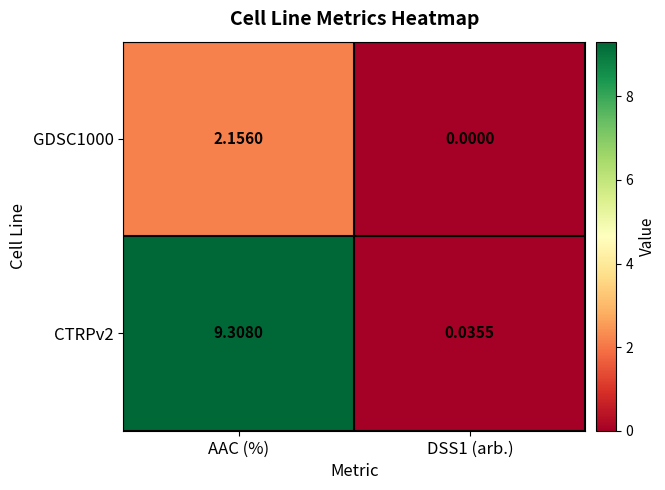

Where does the CTRPv2 series first go above 9?

AAC (%)